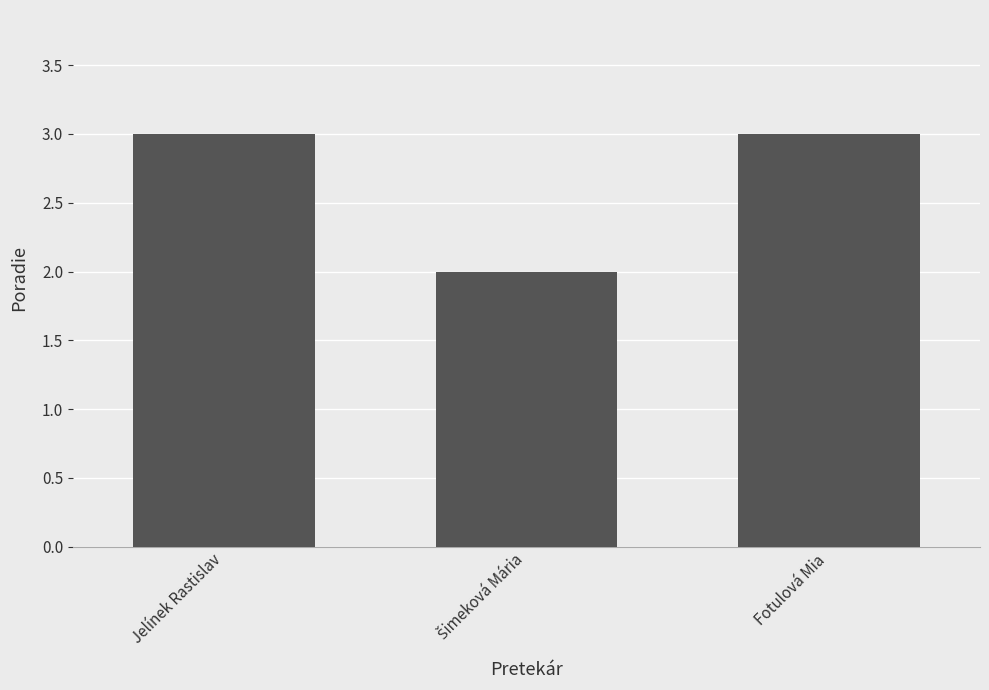

What is the ratio of the value at Fotulová Mia to the value at Jelínek Rastislav?

1.0